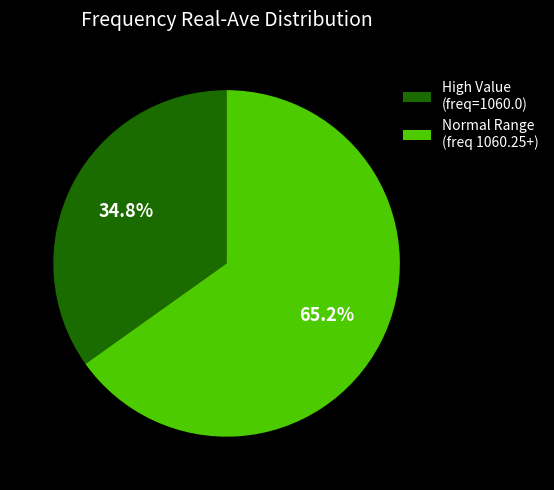

Which slice represents more than half of the pie?

Normal Range (freq 1060.25+)